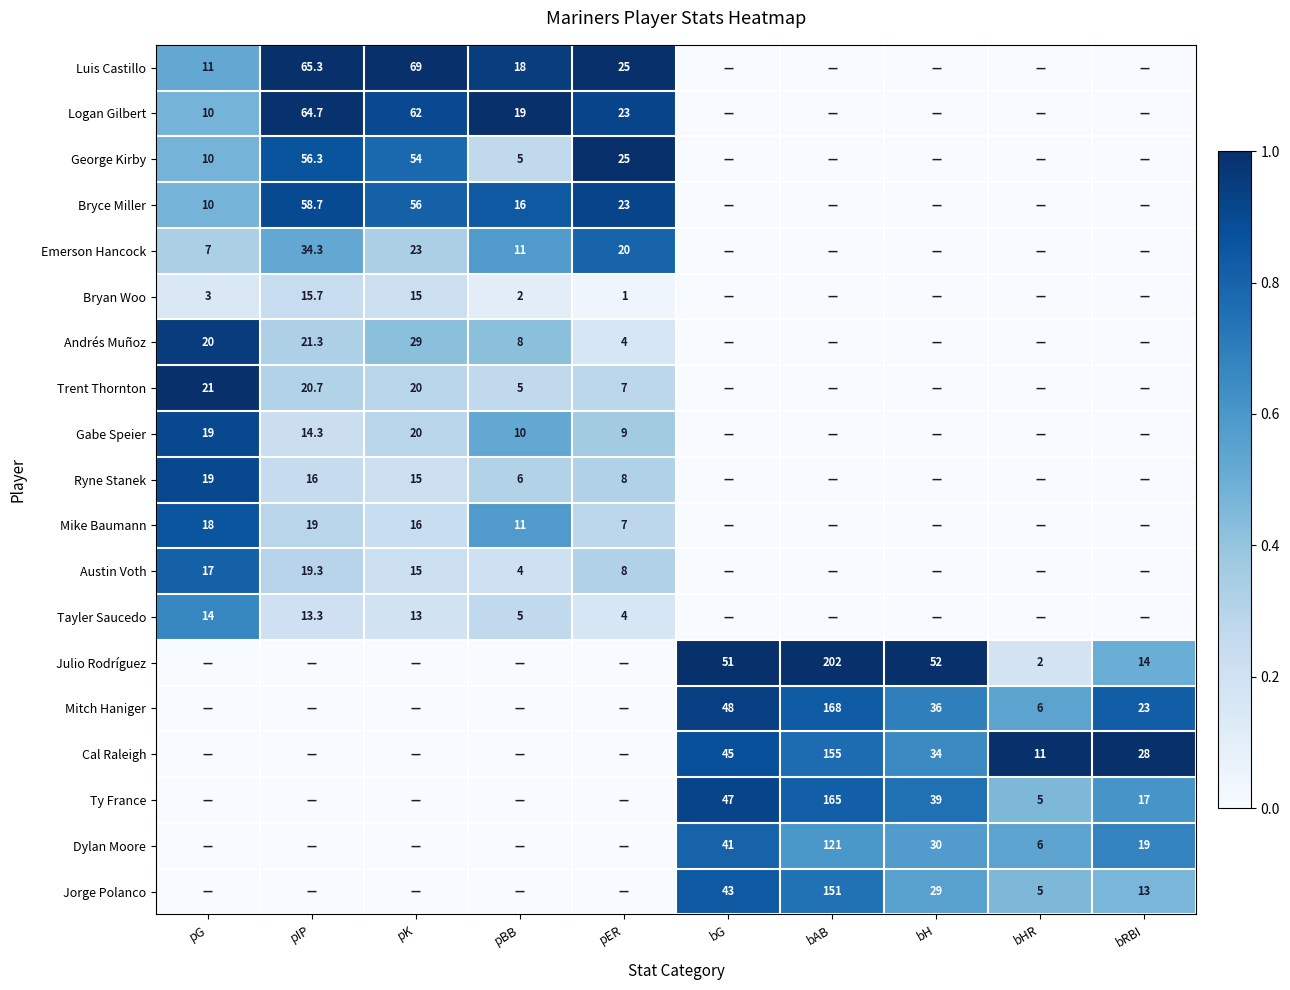

The value of Gabe Speier at pER is 9.0. True or false?

True